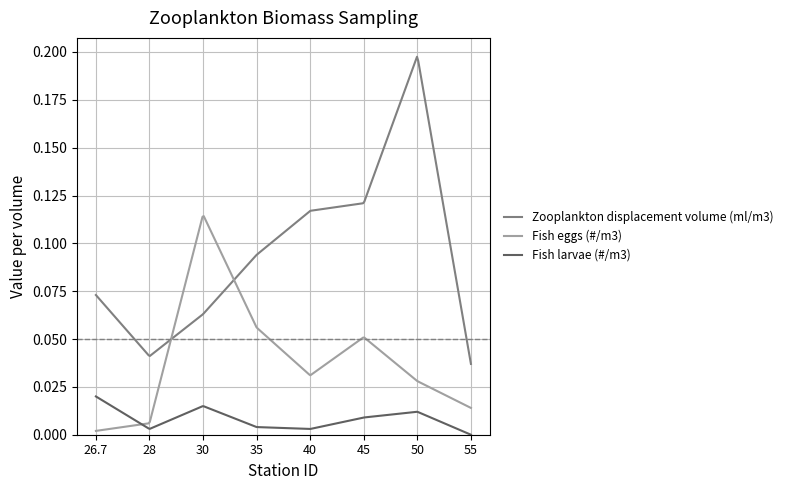

Which series has the largest total across all categories?

Zooplankton displacement volume (ml/m3)